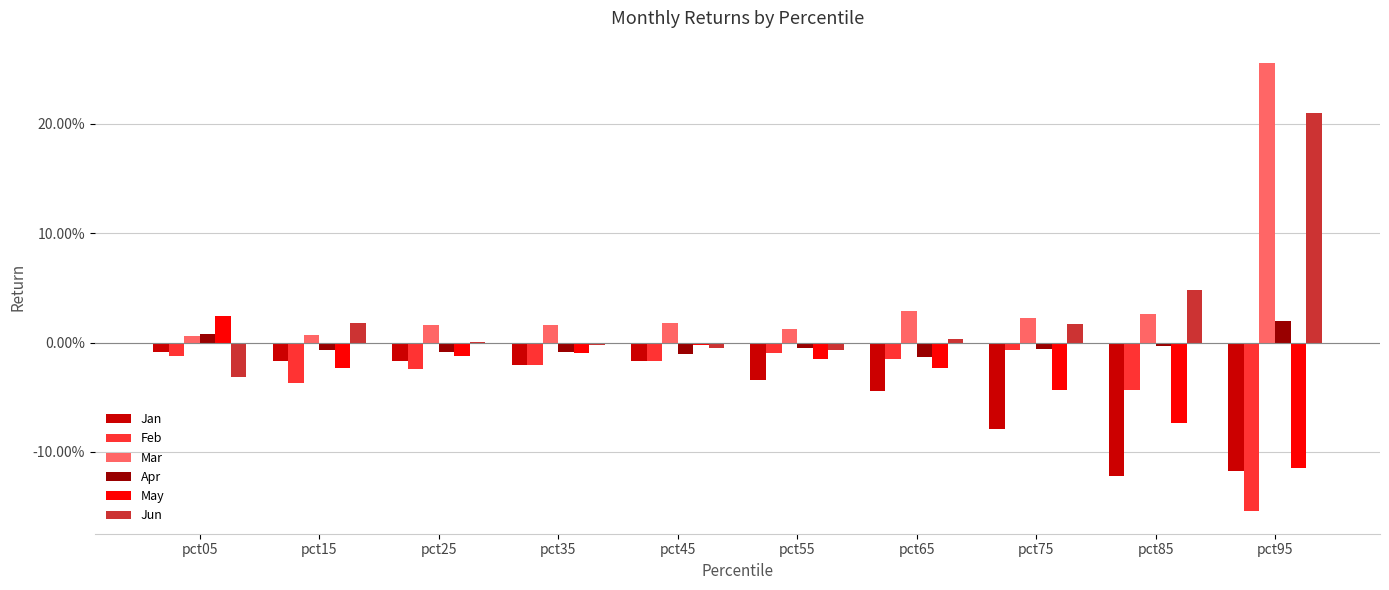

What are all the series names shown in the legend?

Jan, Feb, Mar, Apr, May, Jun